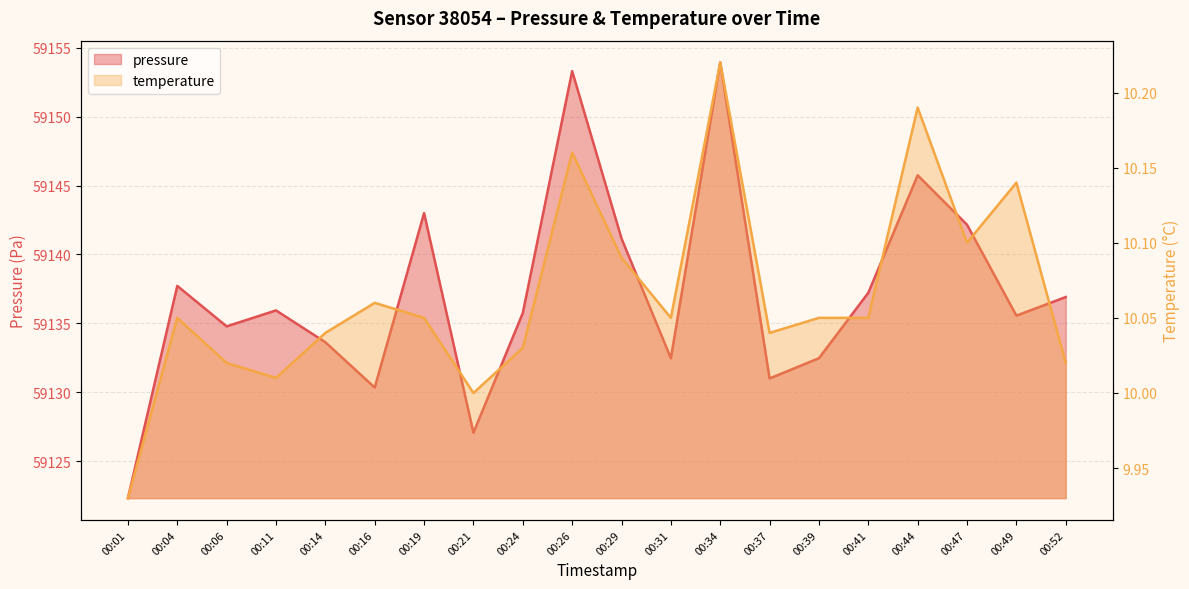

The temperature series shows 4.6 at 00:11. True or false?

False